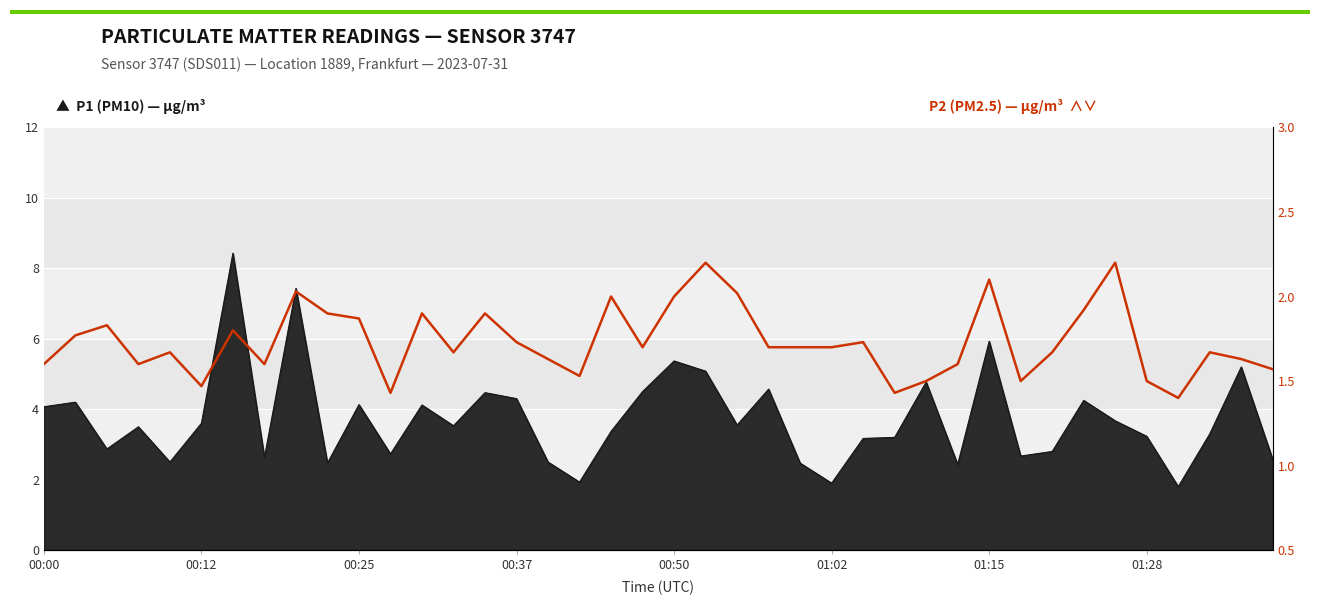

What is the sum of all values?

69.4